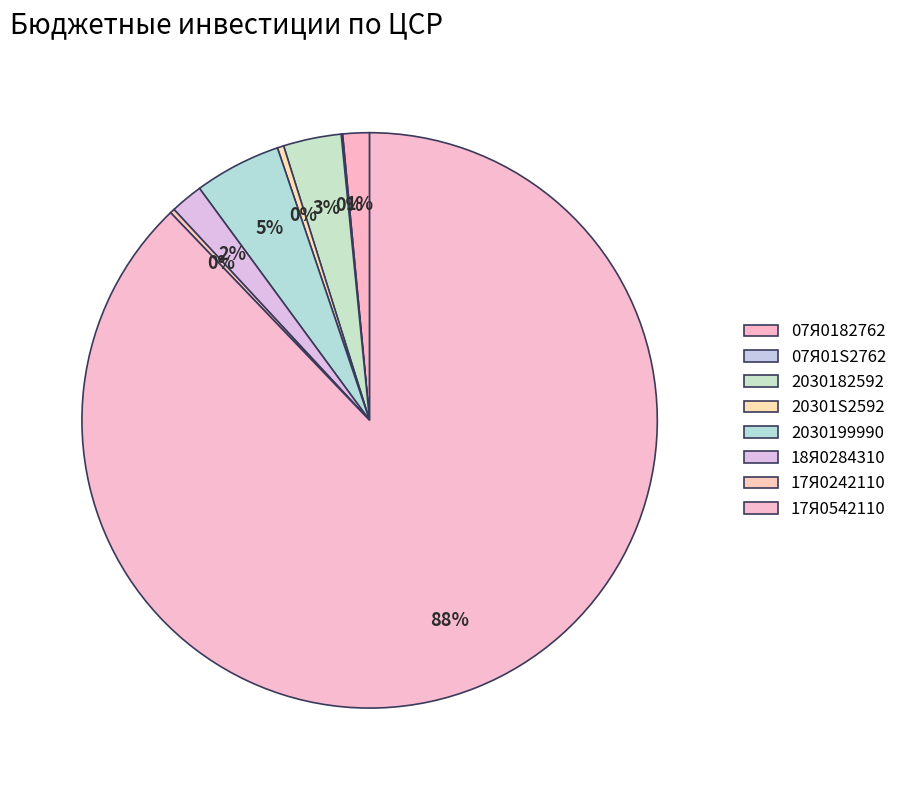

Count the number of slices in the pie.

8